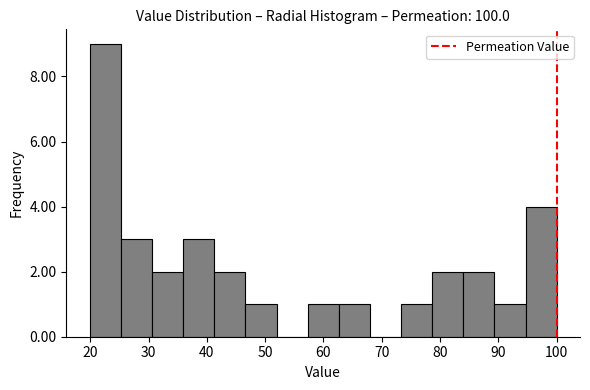

Reading left to right, transcribe this chart: for each bar, give the range it covers on the x-axis and its height. Neither the bar edges nor the heights are printed on the chart, so give them approximately, as read against the axes.

20 to 25: 9
25 to 31: 3
31 to 36: 2
36 to 41: 3
41 to 47: 2
47 to 52: 1
52 to 57: 0
57 to 63: 1
63 to 68: 1
68 to 73: 0
73 to 79: 1
79 to 84: 2
84 to 89: 2
89 to 95: 1
95 to 100: 4